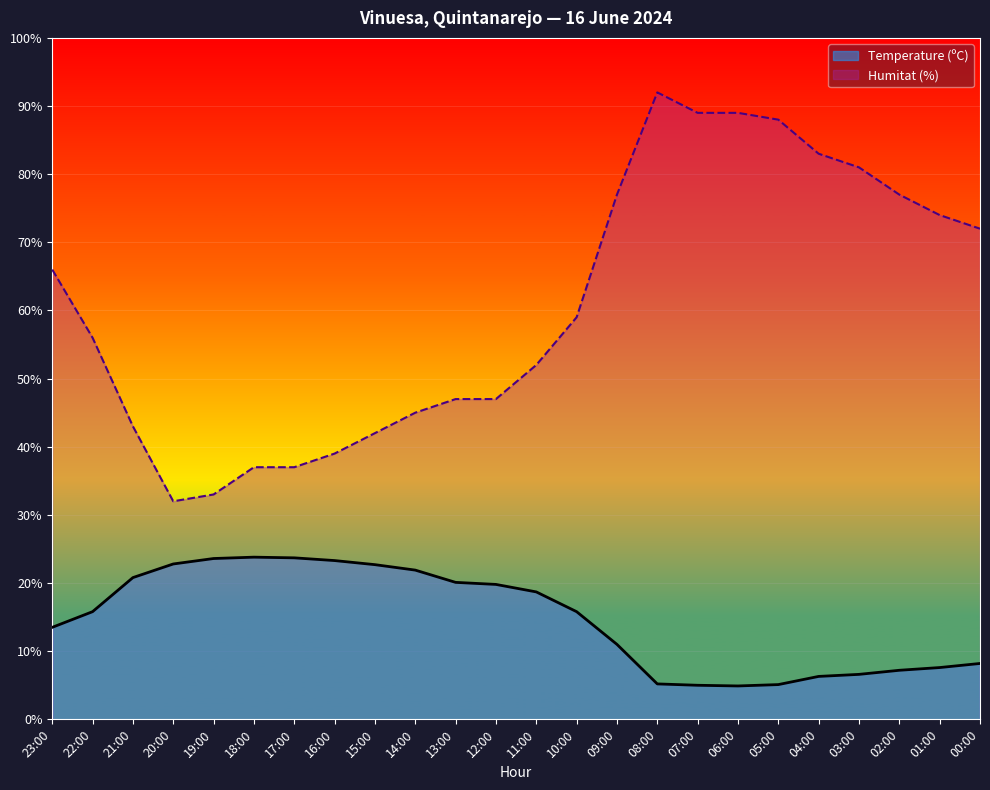

List the series in order of their overall mean, lowest first.

Temperature (ºC), Humitat (%)